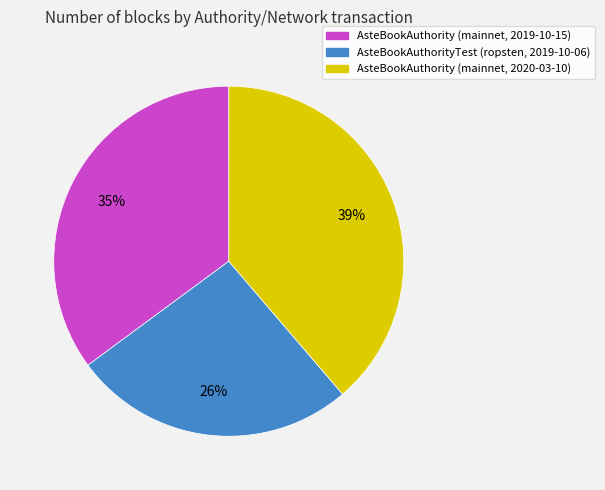

Rank the categories by value from lowest to highest.

AsteBookAuthorityTest (ropsten, 2019-10-06), AsteBookAuthority (mainnet, 2019-10-15), AsteBookAuthority (mainnet, 2020-03-10)